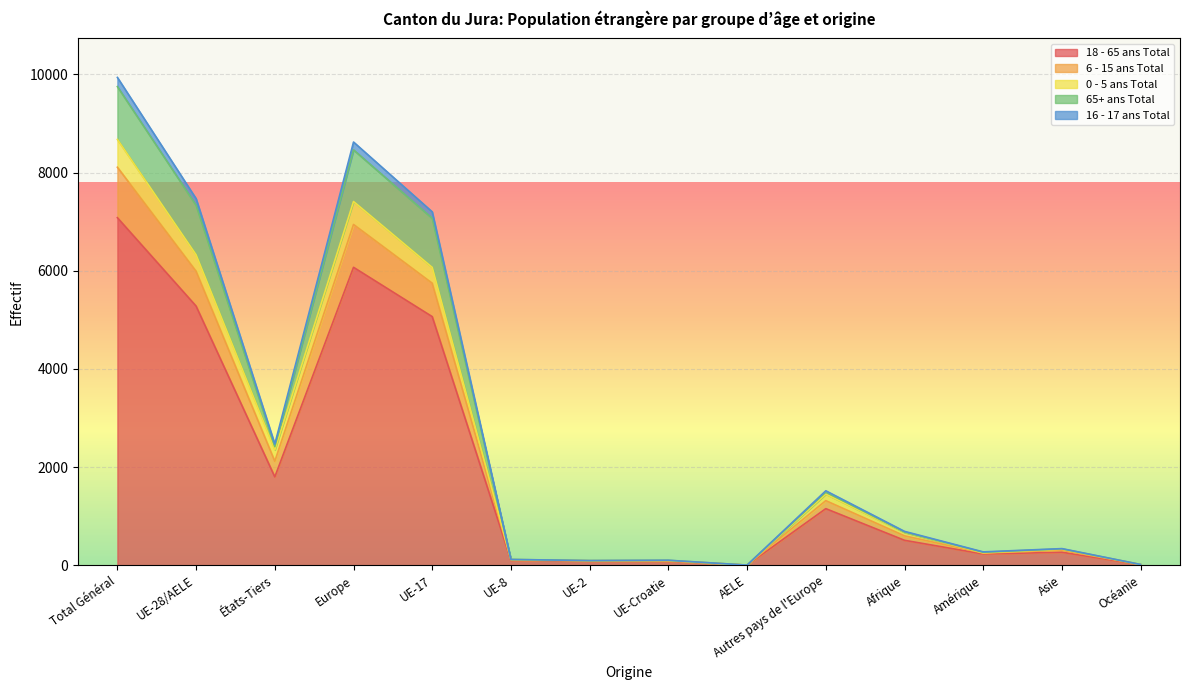

At which category does 65+ ans Total reach its first local peak?

Europe